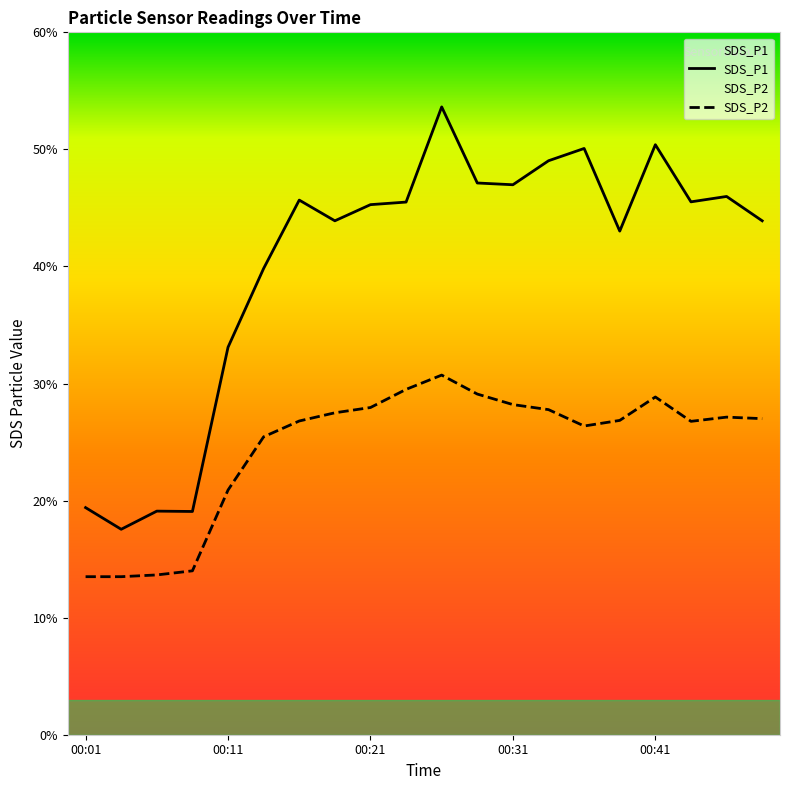

What is the value of the SDS_P2 point at the 17th from the left?

28.9